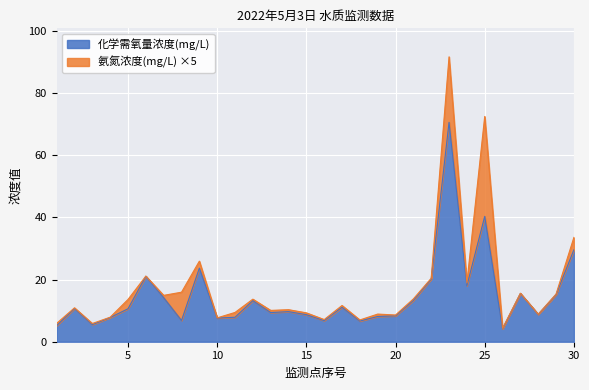

What is the smallest value displayed?

4.2